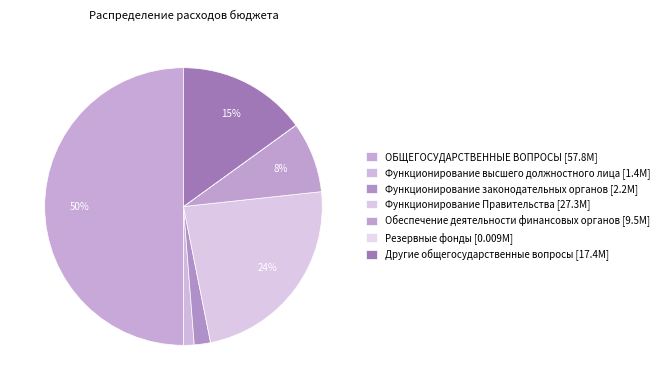

Is the sum of Функционирование Правительства and Функционирование законодательных органов greater than half?

No